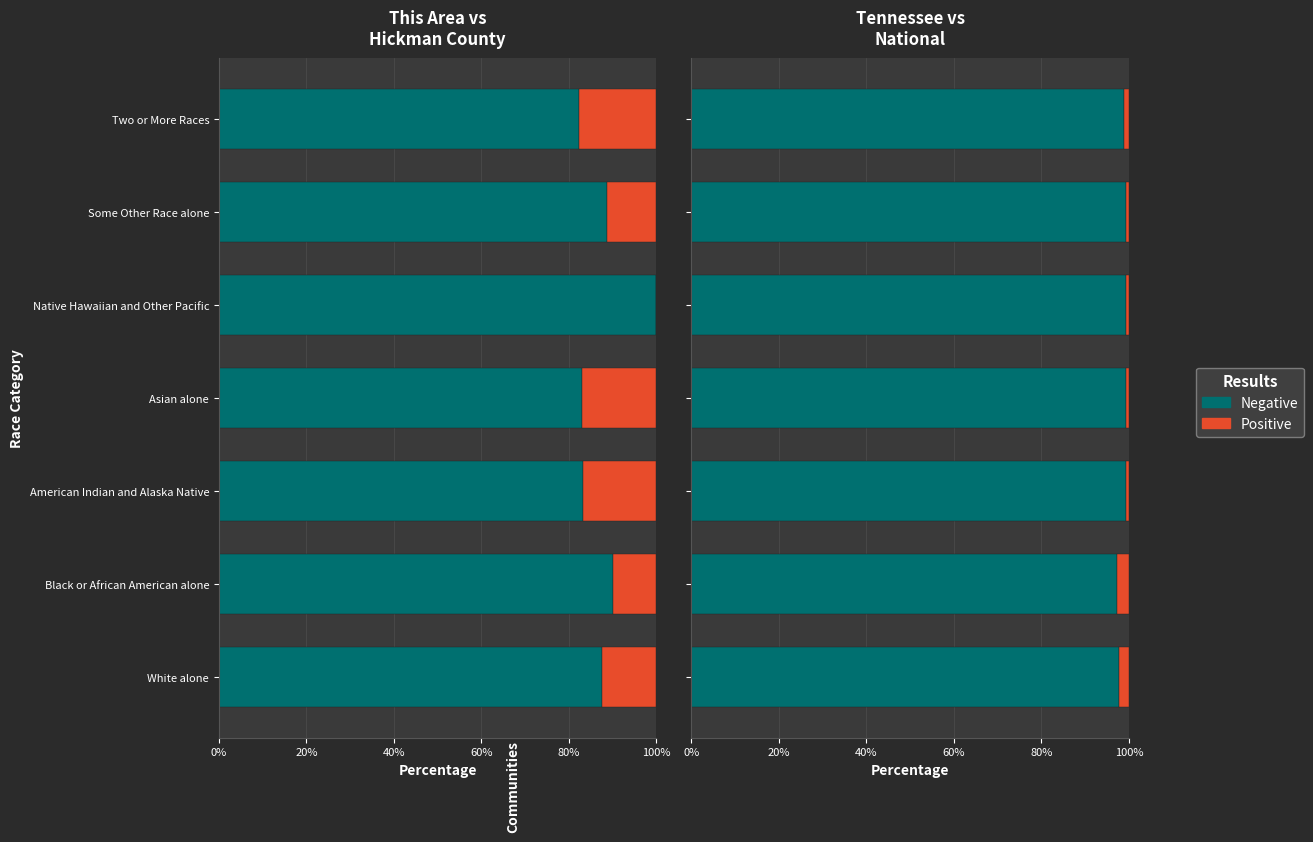

What is the value of the Negative bar at the 2nd from the left?

97.4